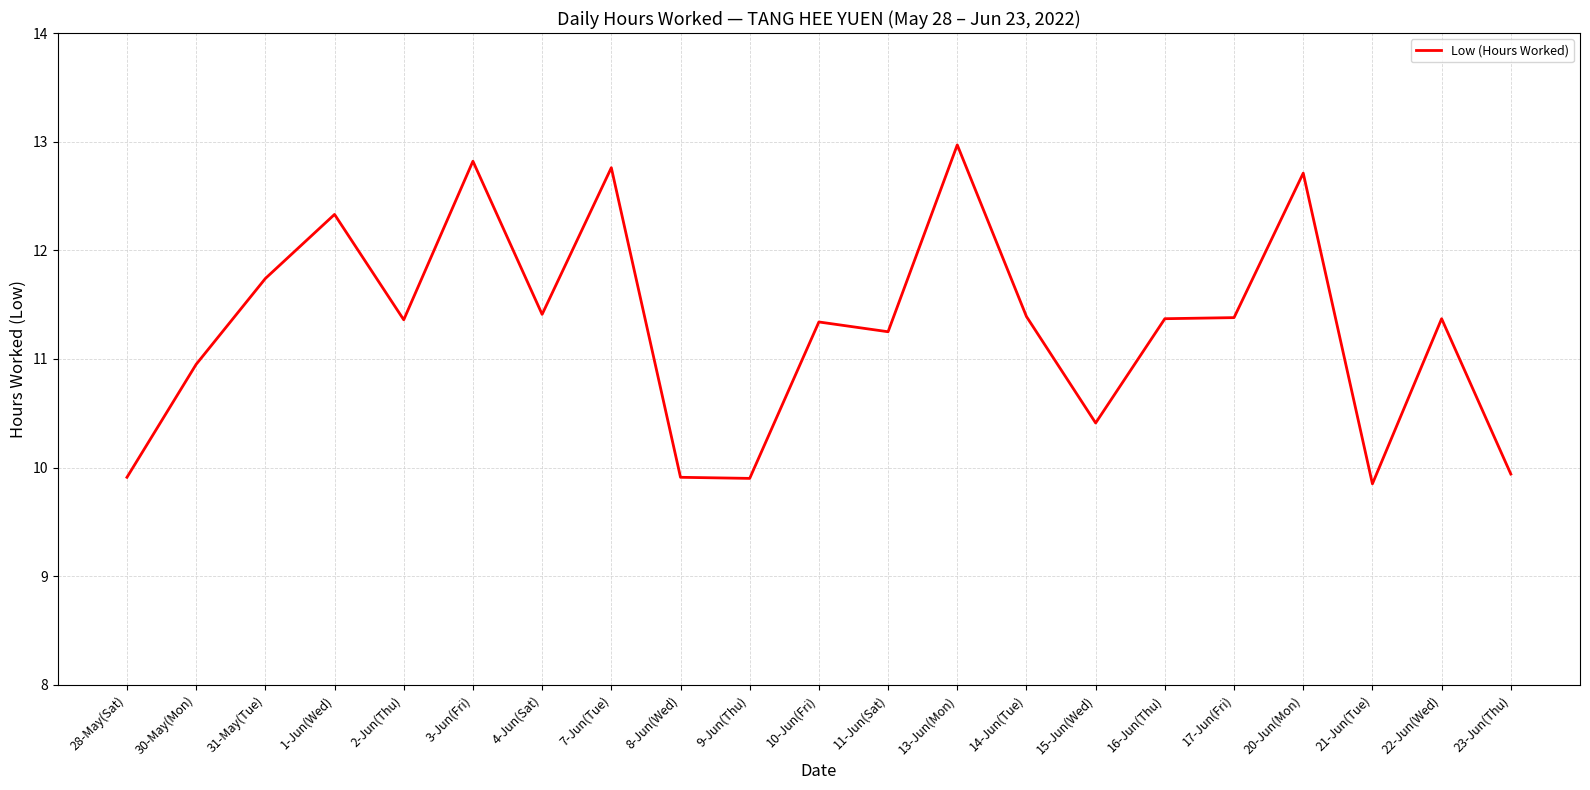

What is the sum of the values at 7-Jun(Tue) and 8-Jun(Wed)?

22.7